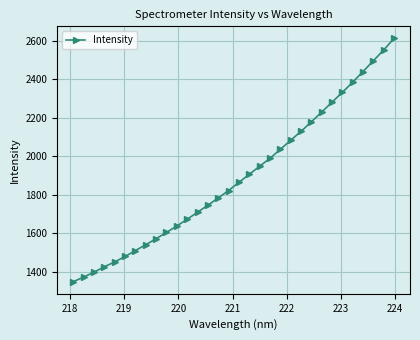

What is the value of the 1st point from the left?

1348.7